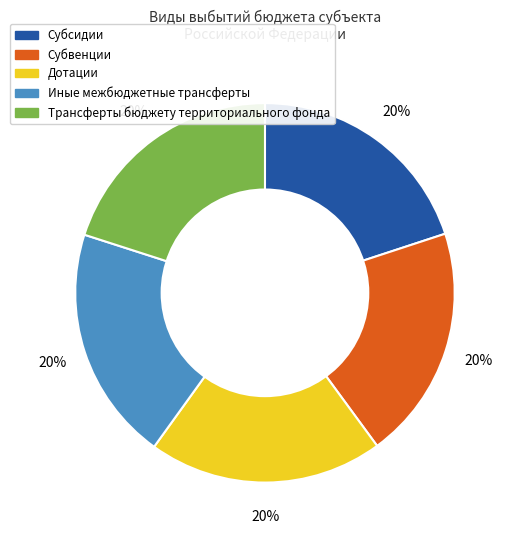

Combined, do Субвенции and Дотации account for over 50%?

No